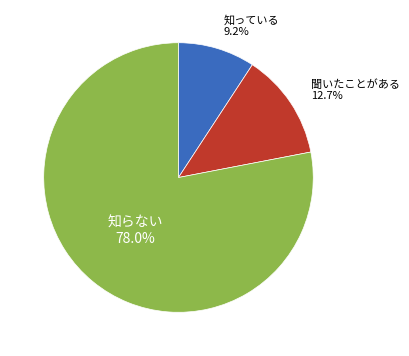

Does any single category account for the majority?

Yes